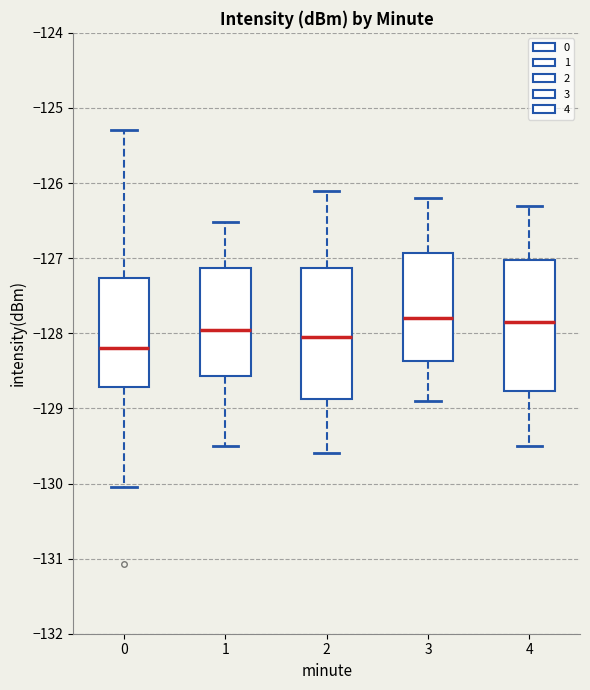

Which box has the lowest median line?

0